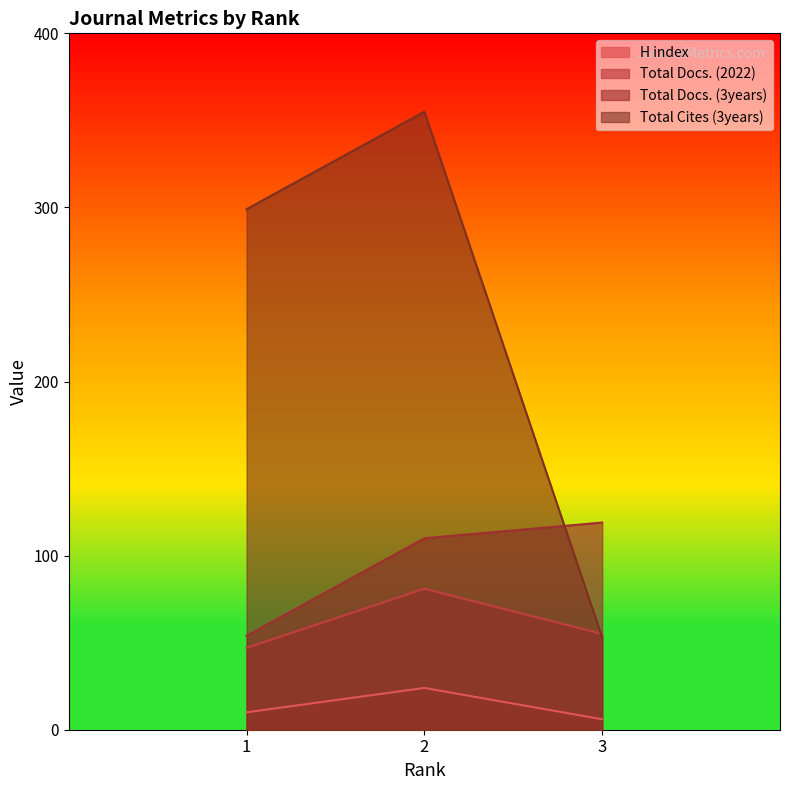

At how many categories does at least one series exceed 131?

2